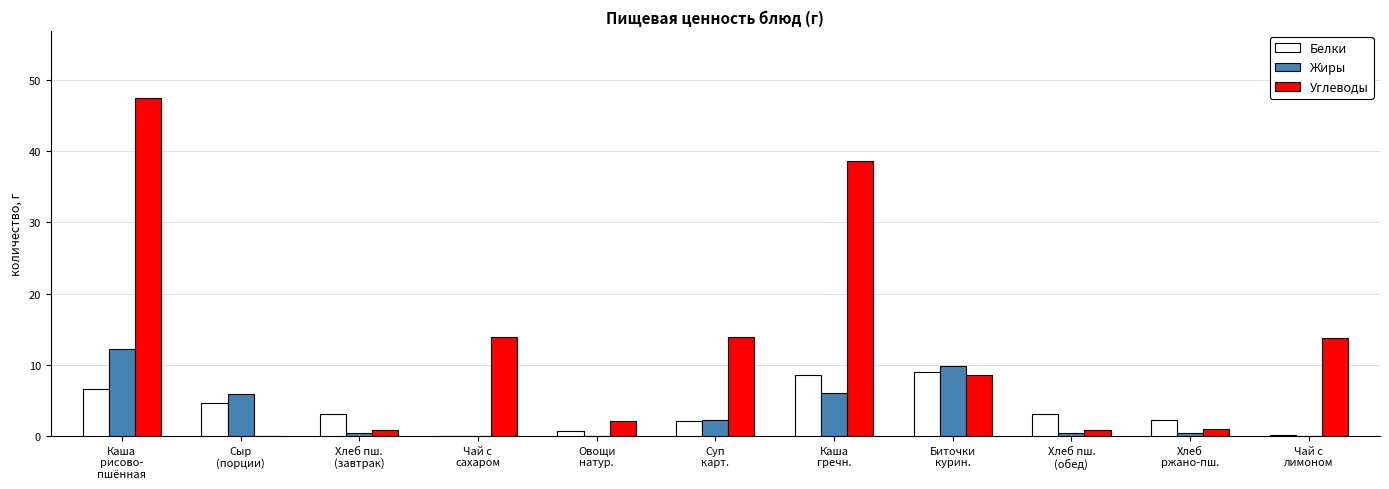

Between Суп
карт. and Хлеб пш.
(обед), which series saw the biggest shift?

Углеводы